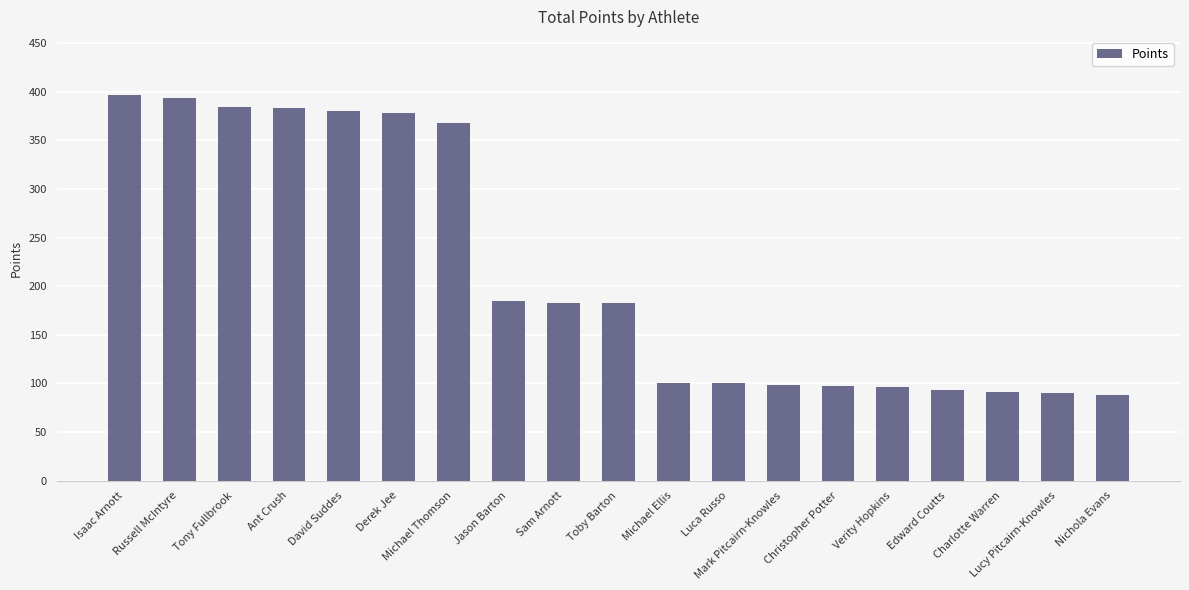

How many series are shown in this chart?

1